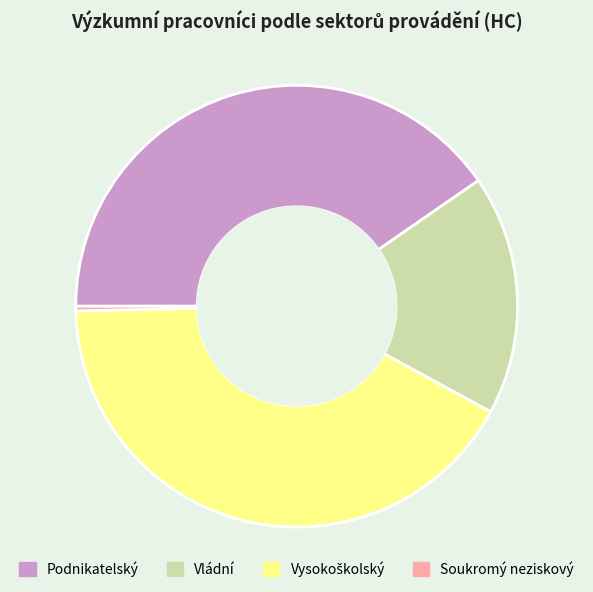

What is the ratio of the value at Vládní to the value at Podnikatelský?

0.4